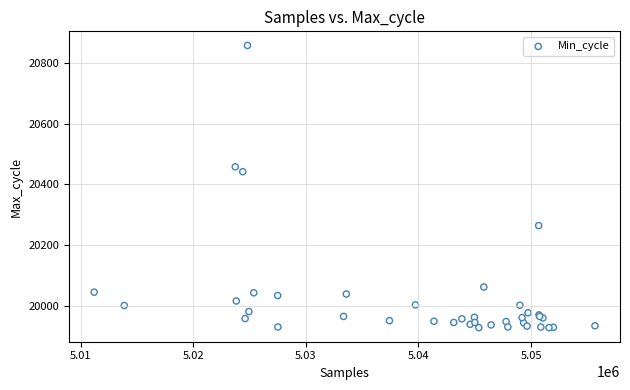

What Y value in the scatter plot is closest to 20393?

20442